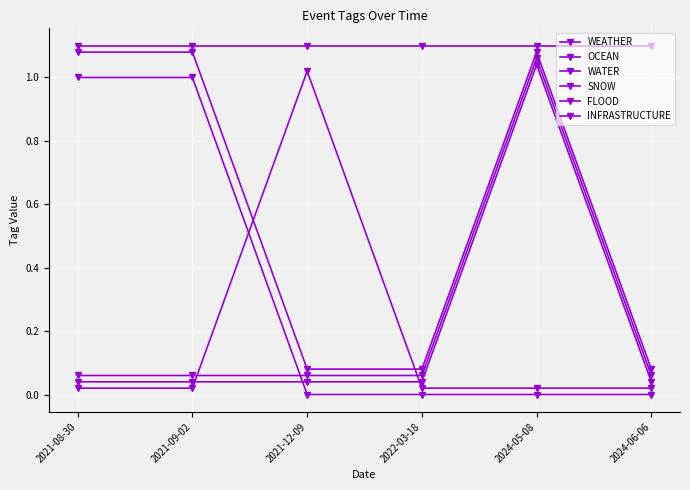

Does the chart have visible grid lines?

Yes